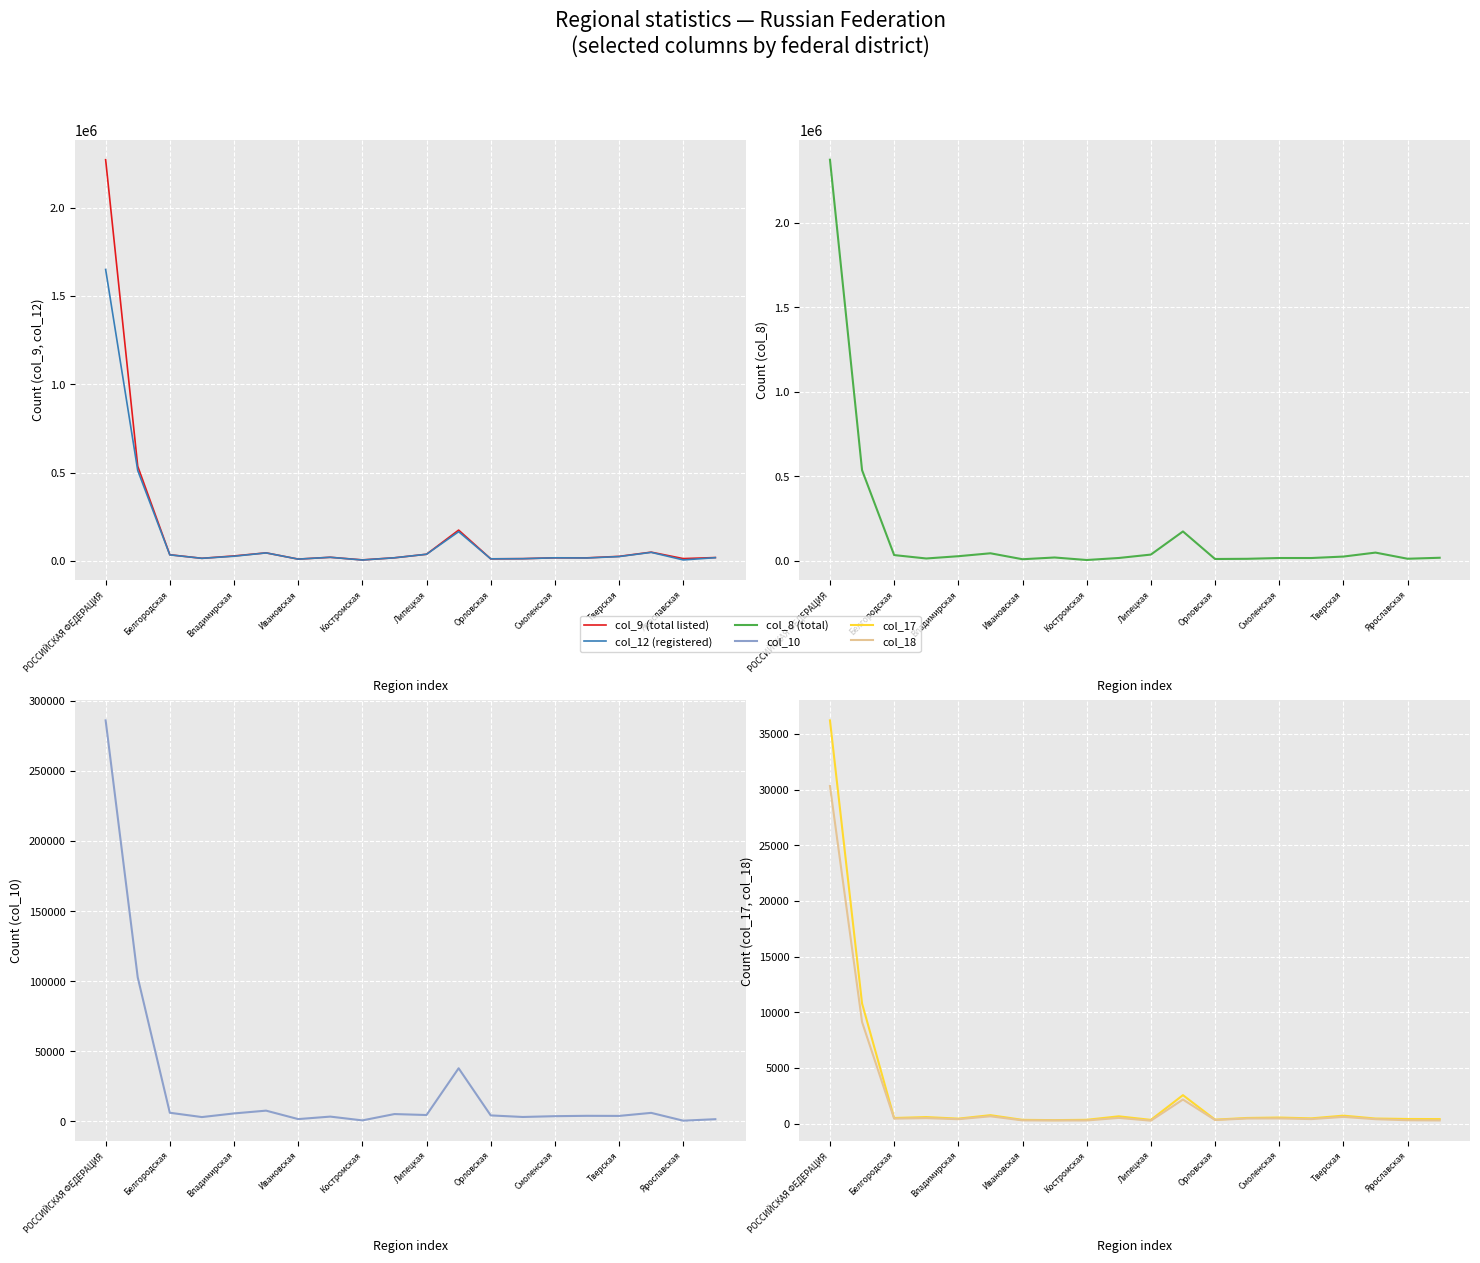

What are all the series names shown in the legend?

col_9 (total listed), col_12 (registered), col_8 (total), col_10, col_17, col_18